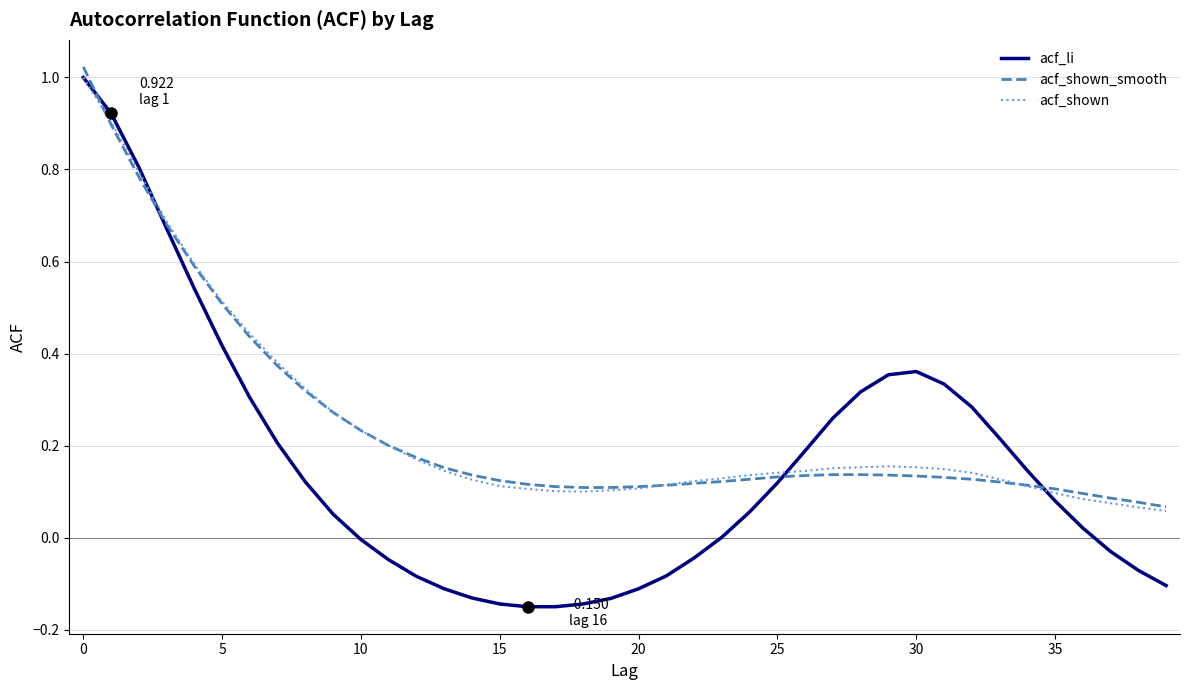

What is the sum of all acf_shown_smooth values?

9.7